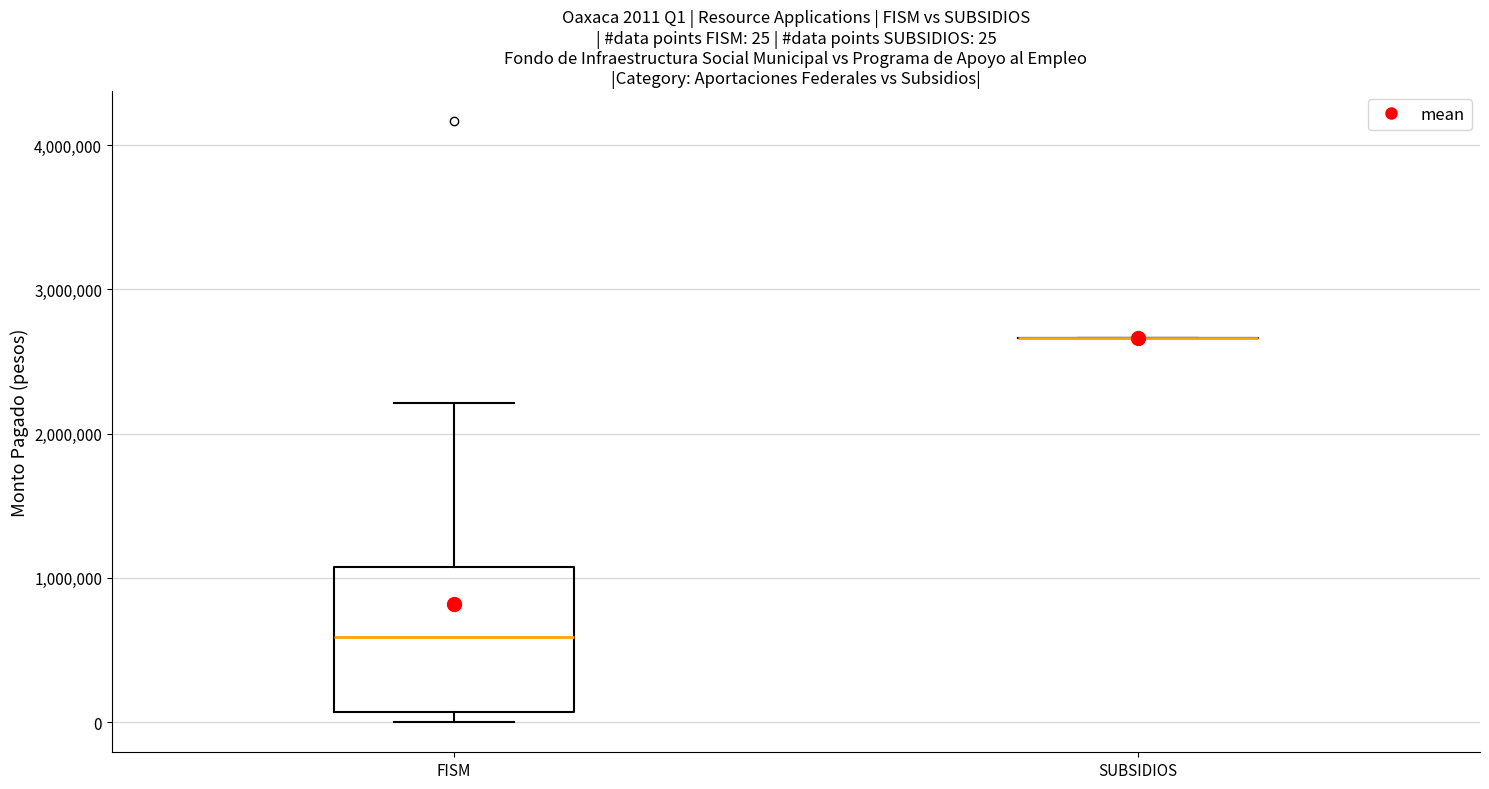

Comparing the boxes themselves (not the whiskers), which one is the tallest?

FISM